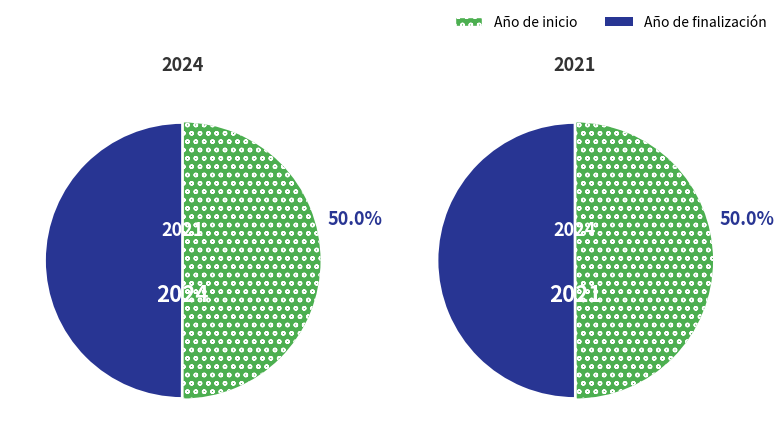

The OH-FINE Proiektua slice represents 41% of the pie. True or false?

False